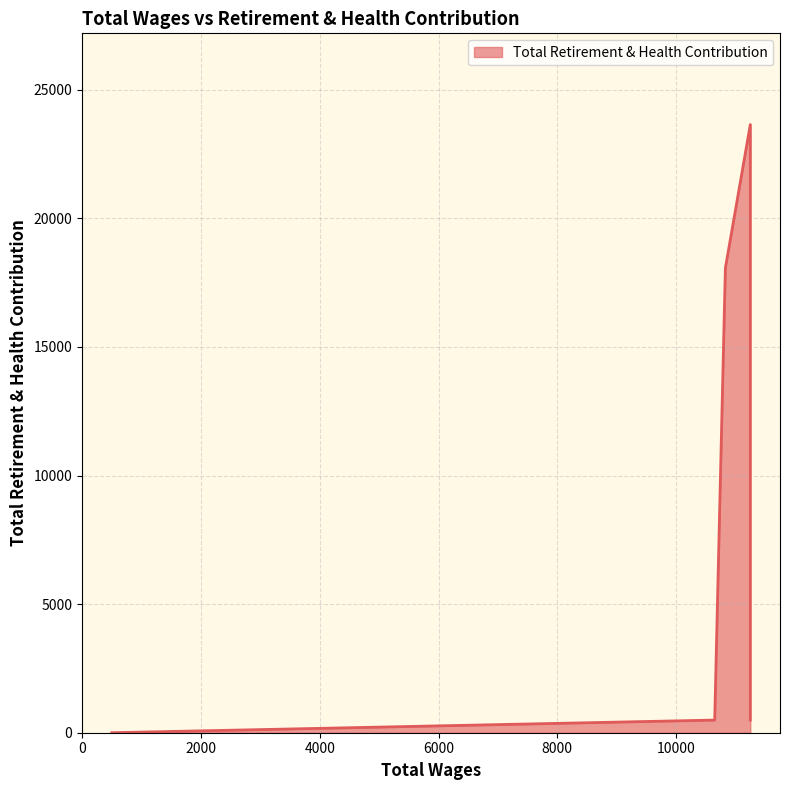

The chart shows a value of 0 at 495.0. True or false?

True